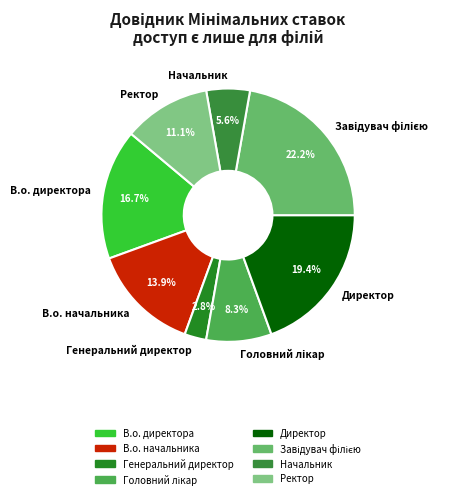

To the nearest percent, what portion does В.о. начальника represent?

14%